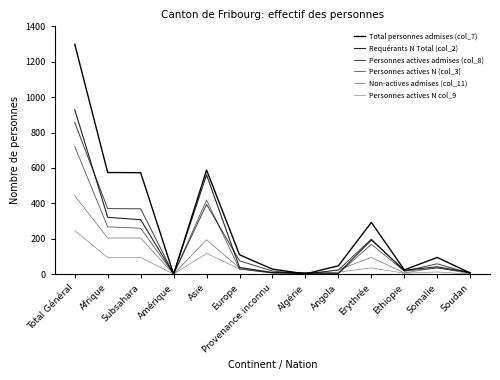

The value of Personnes actives N col_9 at Algérie is 0. True or false?

True